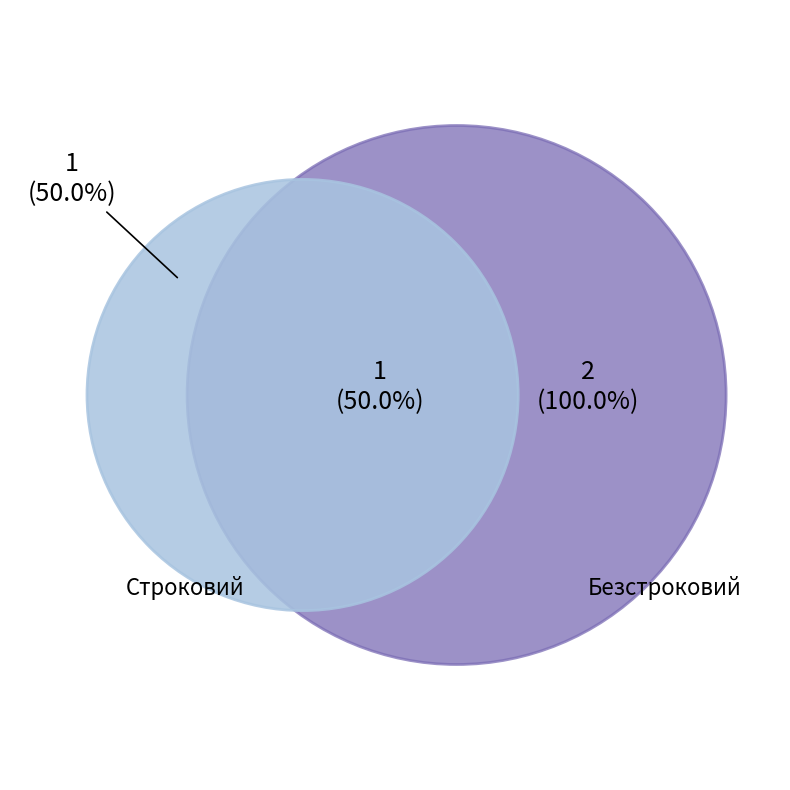

How many segments does this pie chart have?

2